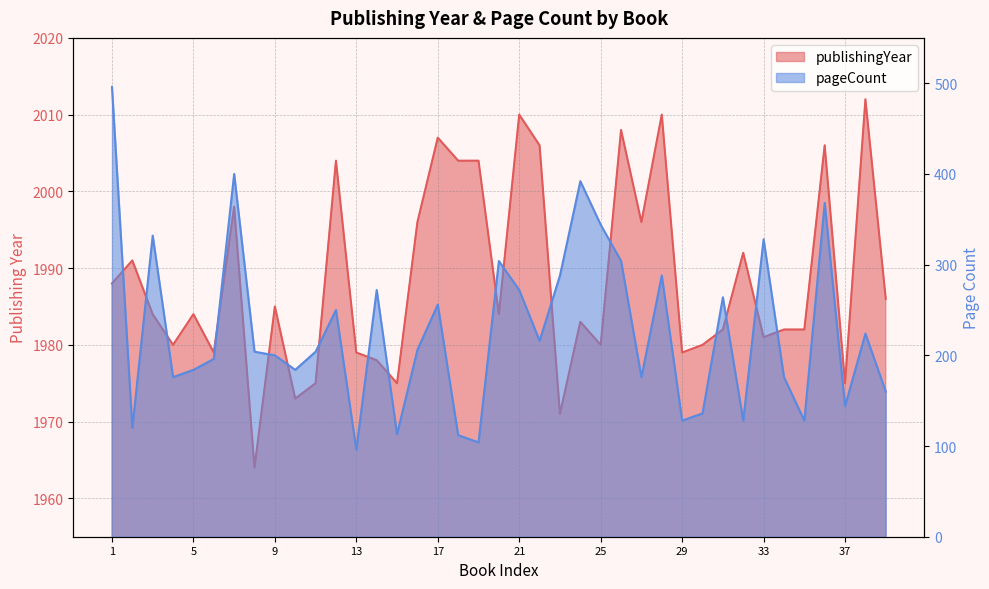

How many lines are shown in the chart?

2